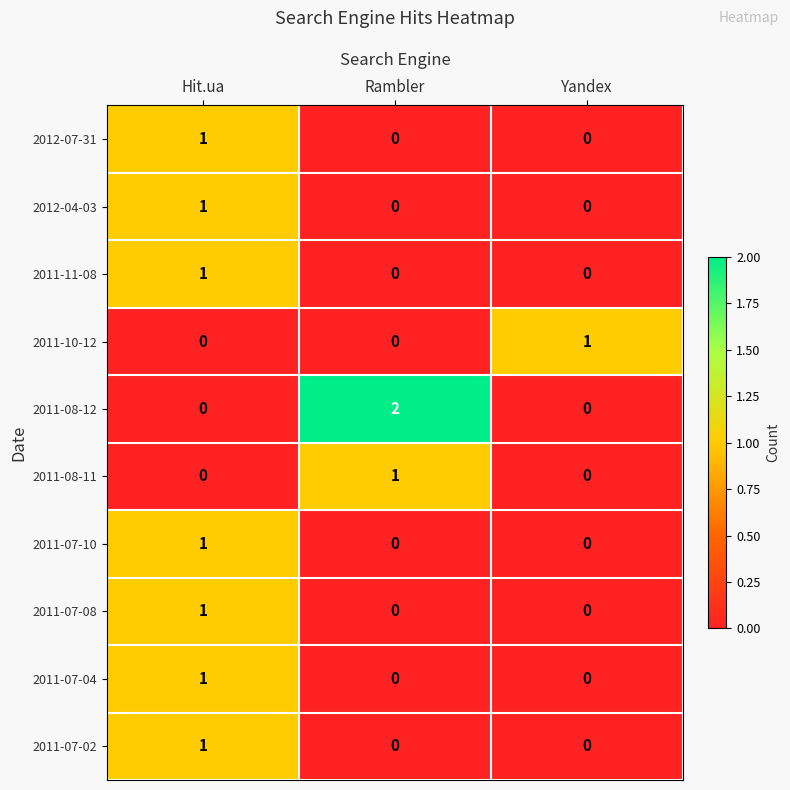

Which category has the highest value across all series?

Rambler